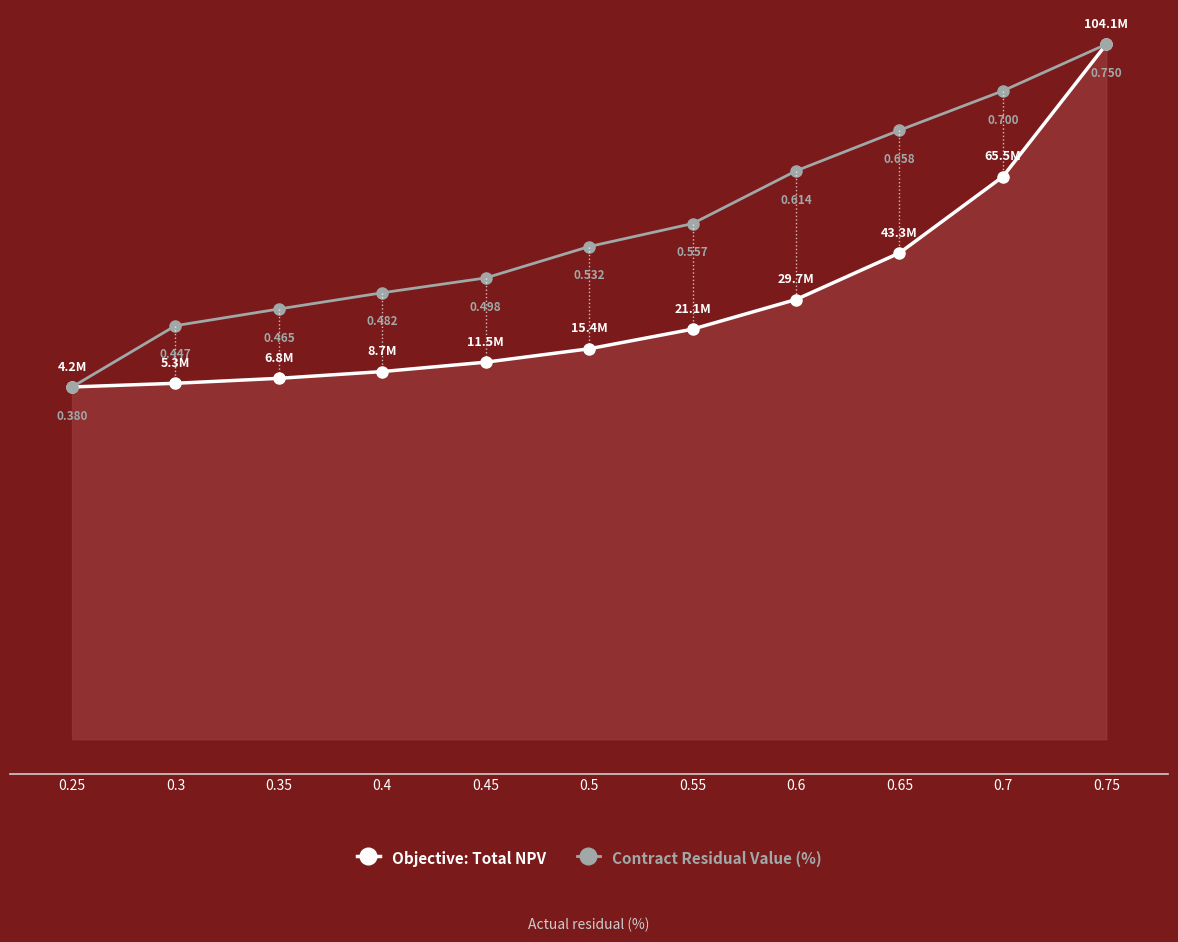

Rank the series at 0.35 from highest to lowest value.

Contract Residual Value (%), Objective: Total NPV